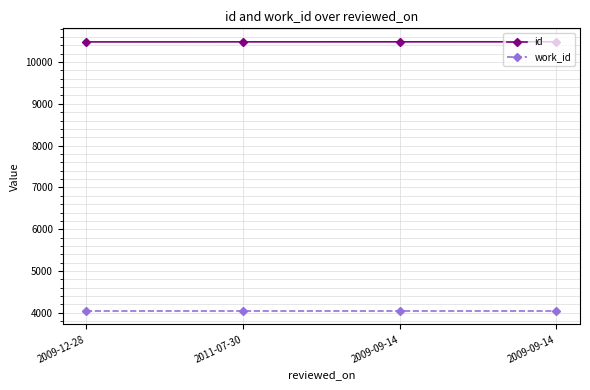

What are all the series names shown in the legend?

id, work_id